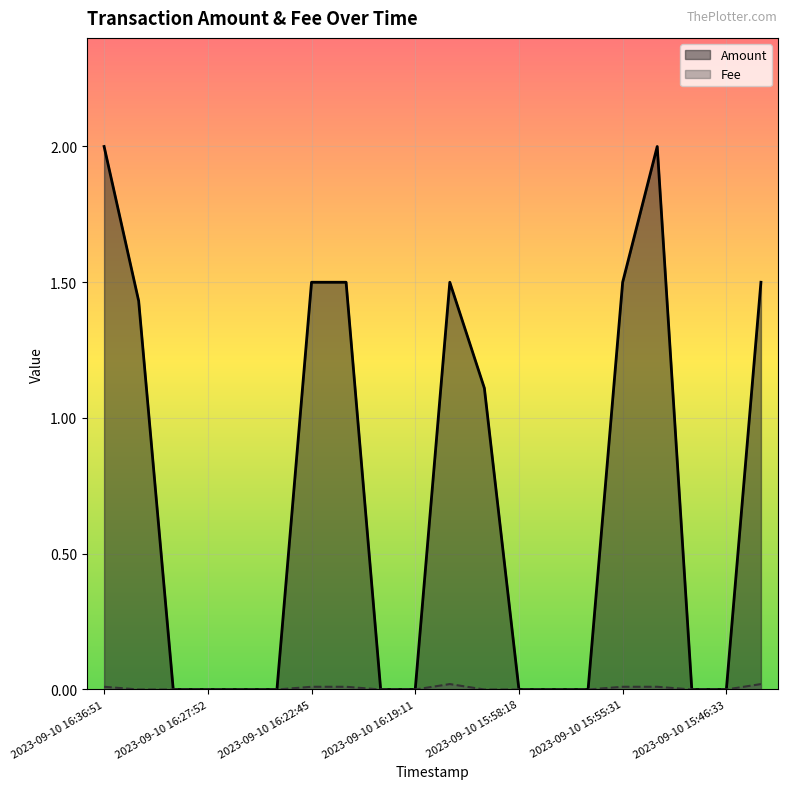

True or false: Amount has a value of 0.0 at 2023-09-10 16:19:11.

True